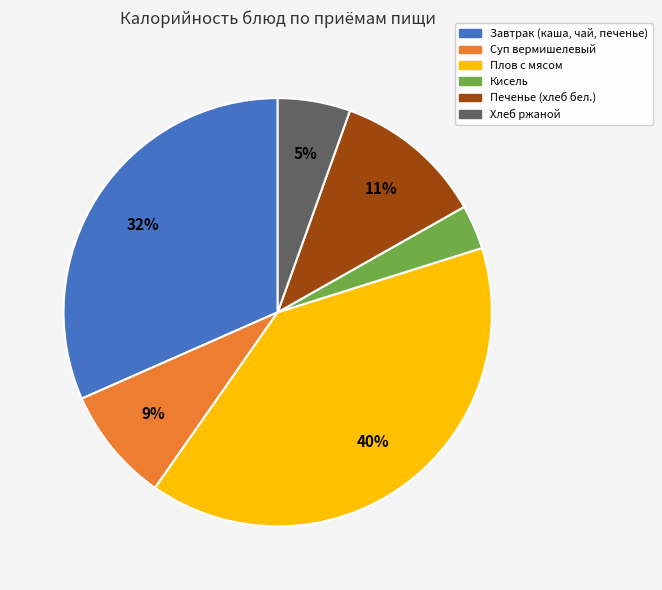

Is the sum of Хлеб ржаной and Плов с мясом greater than half?

No